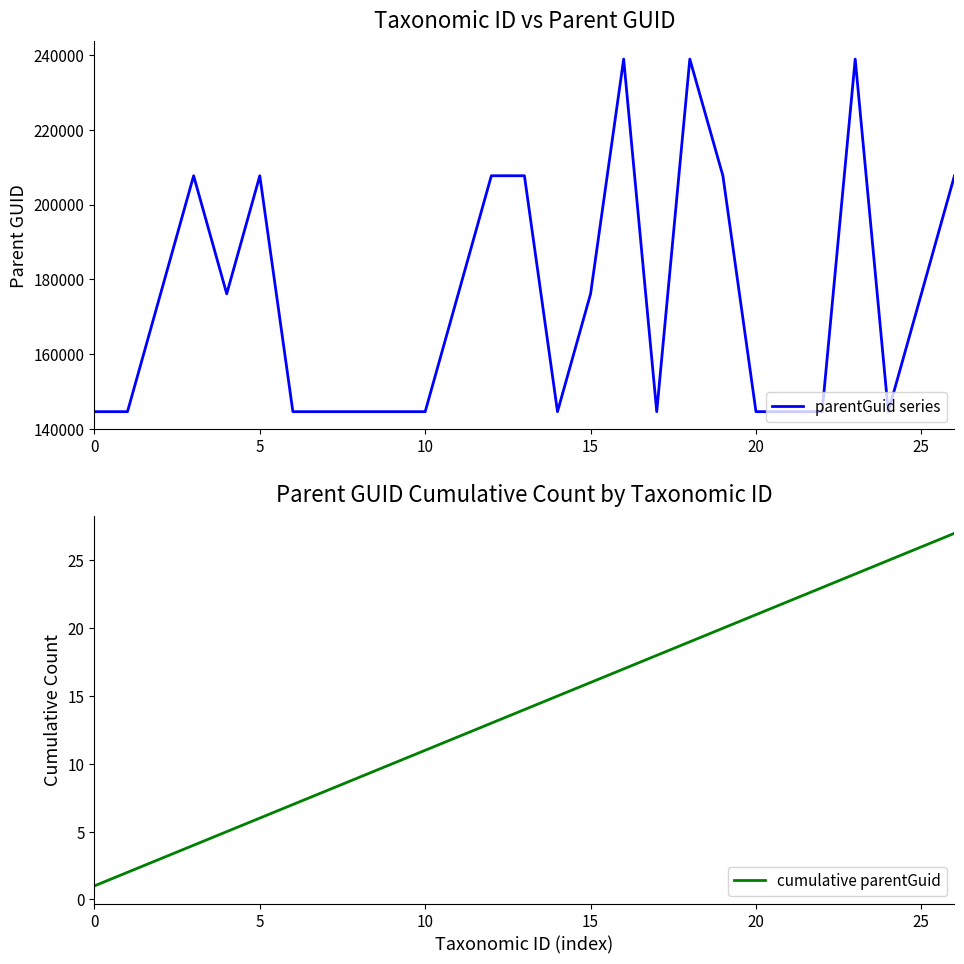

What is the value of the cumulative parentGuid point at the 10th from the left?

10